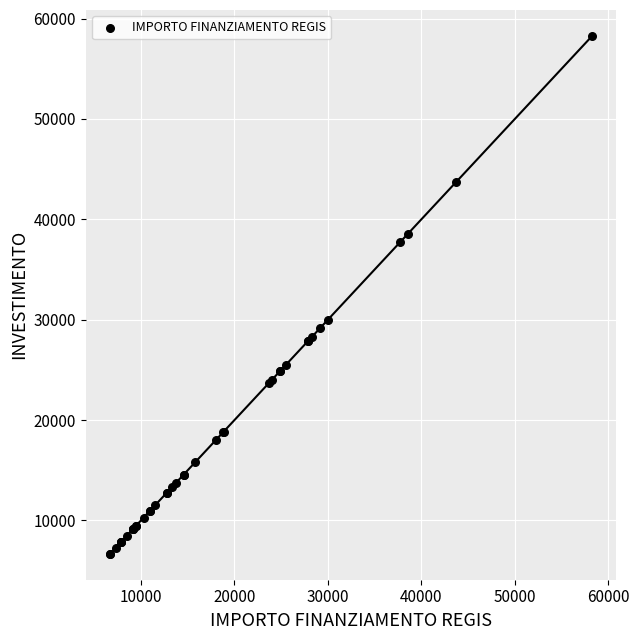

What Y value in the scatter plot is closest to 32474?

29995